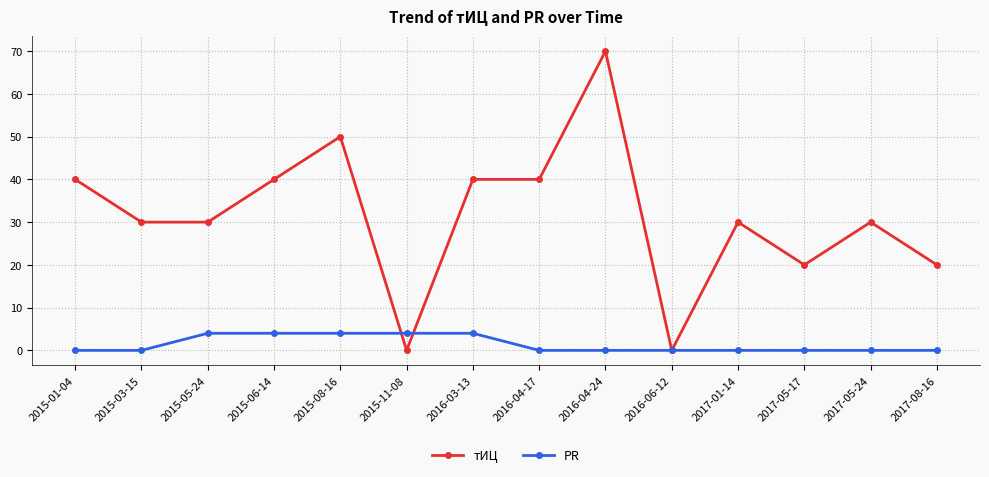

Where is the first local maximum for тИЦ?

2015-08-16